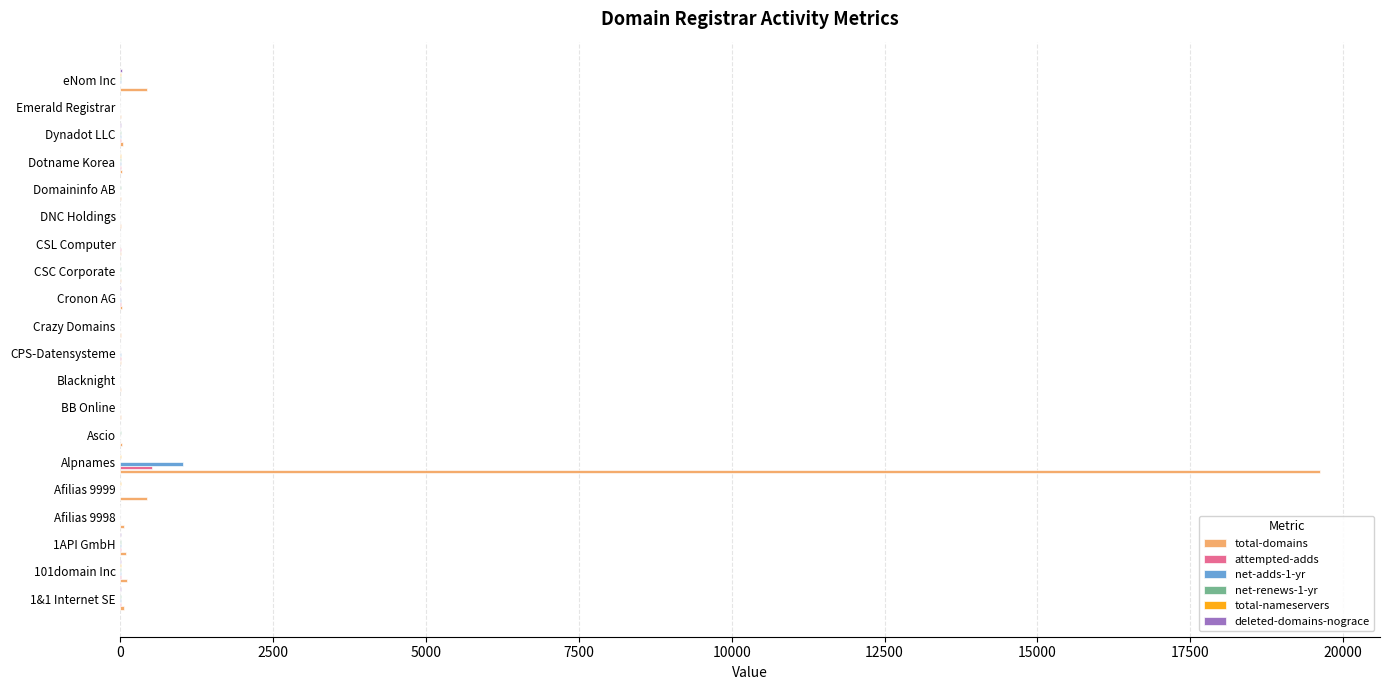

What is the greatest value displayed?

19624